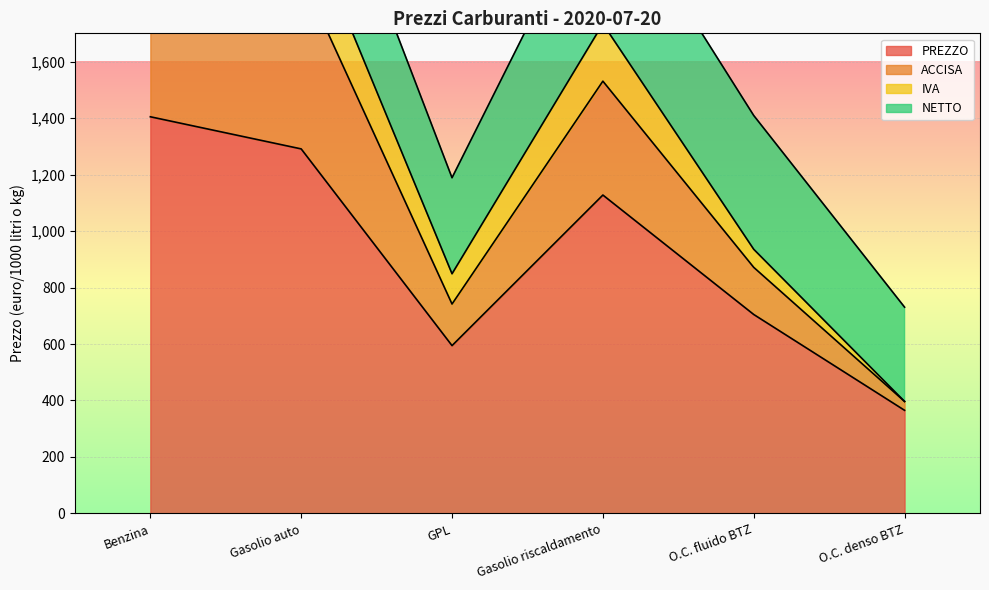

Read the PREZZO value at O.C. denso BTZ.

365.2